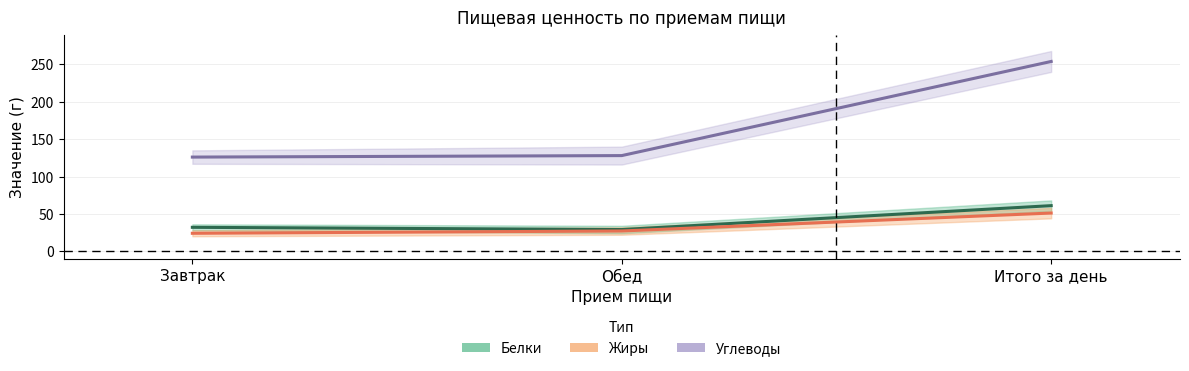

What is the minimum value for Белки?

29.0